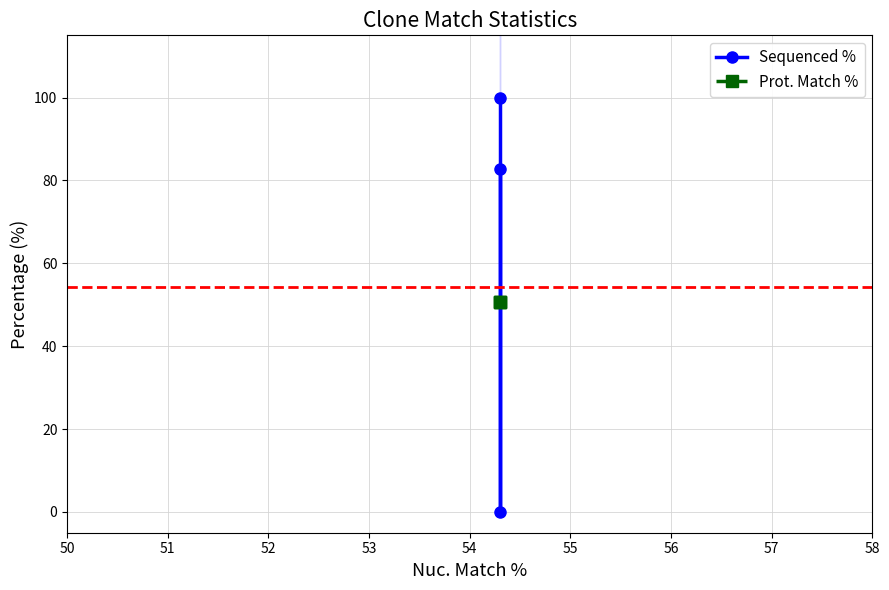

Count the Sequenced % values in the range 0 to 100.

3